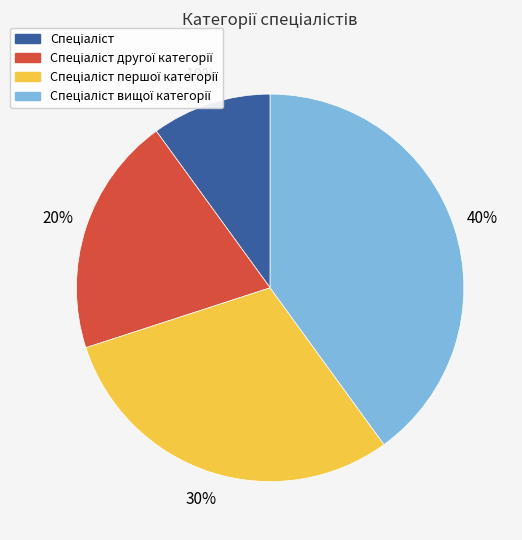

To the nearest percent, what is the difference between the largest and smallest slice percentages?

30%